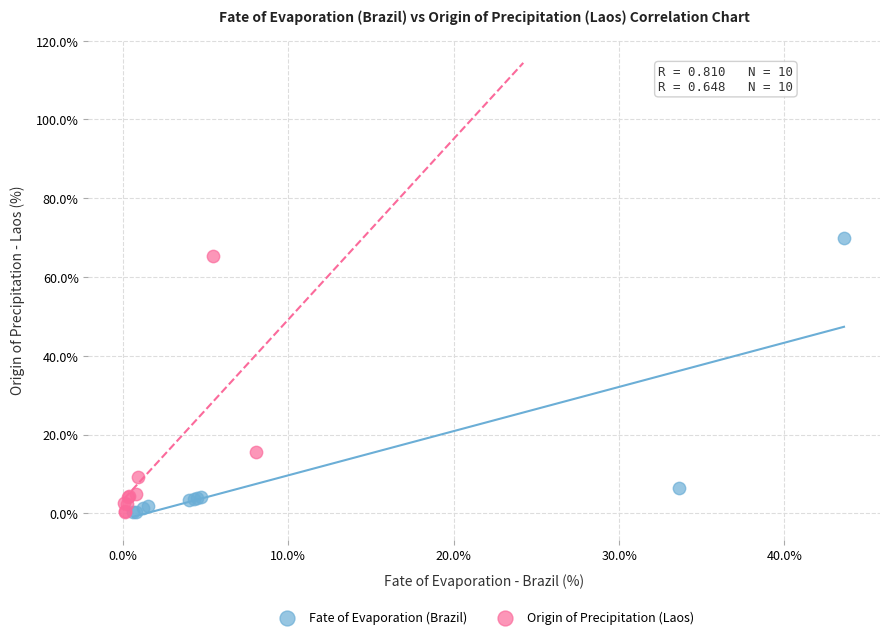

Which series has the widest spread of Y values?

Fate of Evaporation (Brazil)